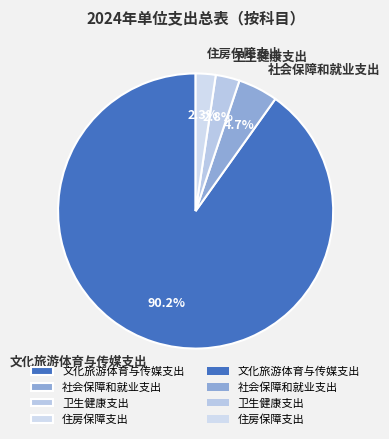

What is the largest slice in the pie chart?

文化旅游体育与传媒支出